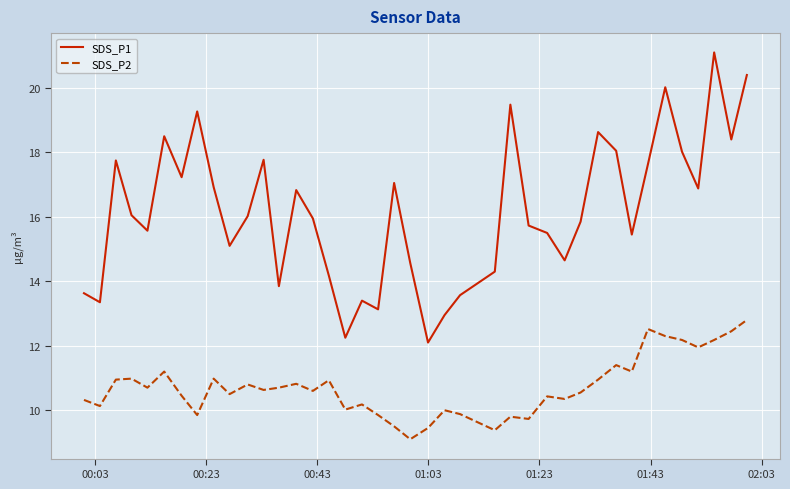

True or false: SDS_P1 and SDS_P2 cross at least once.

False